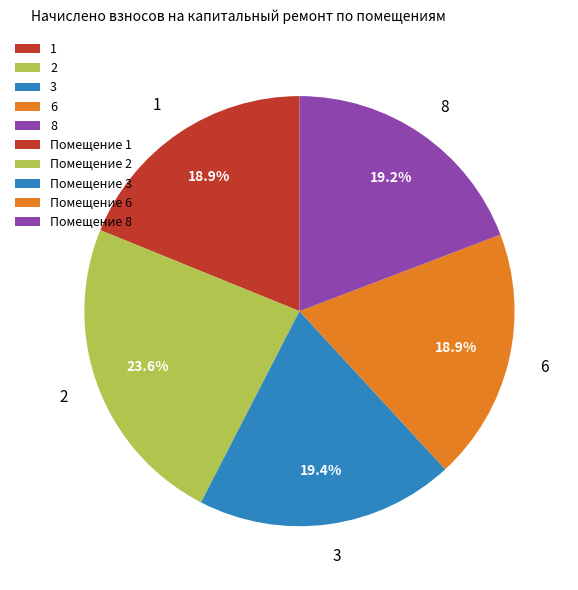

How many segments does this pie chart have?

5